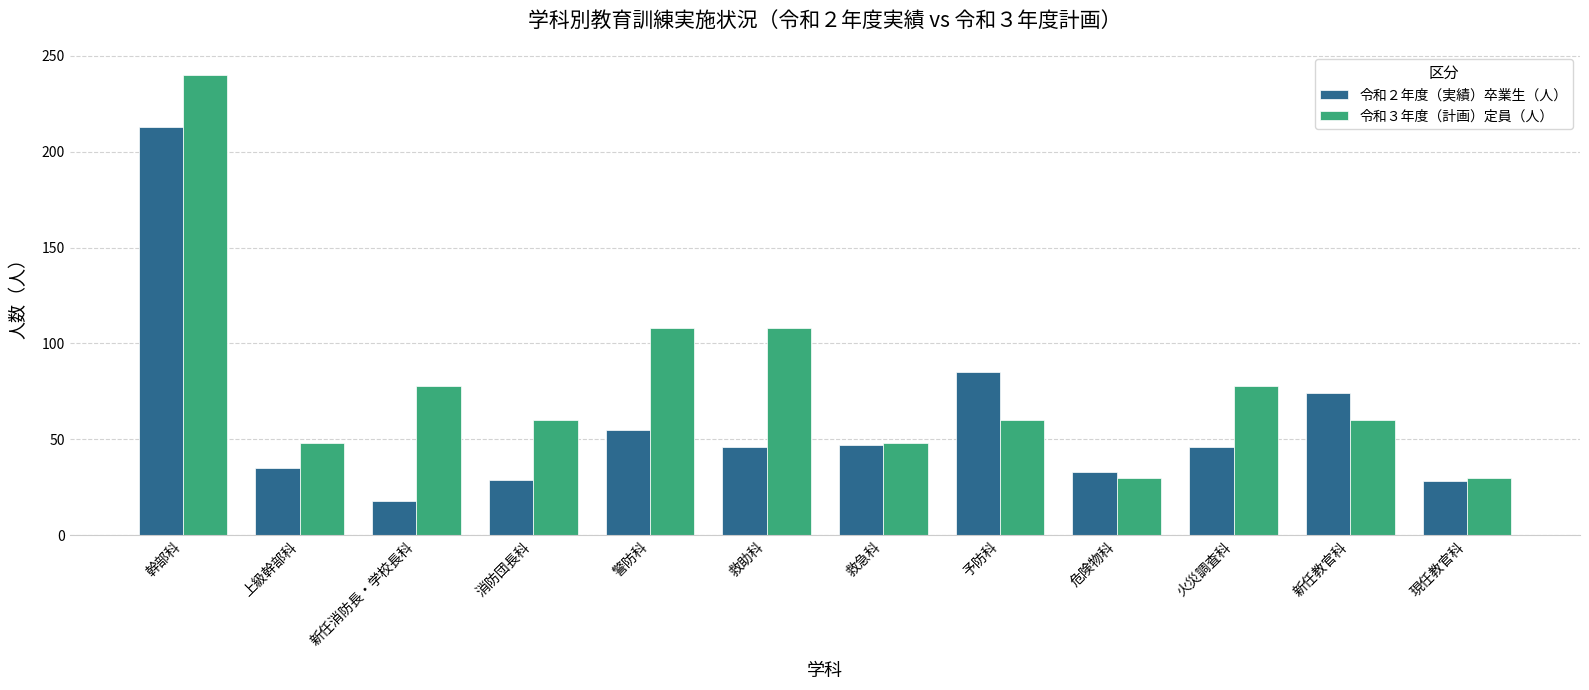

The value of 令和２年度（実績）卒業生（人） at 新任教官科 is 47. True or false?

False